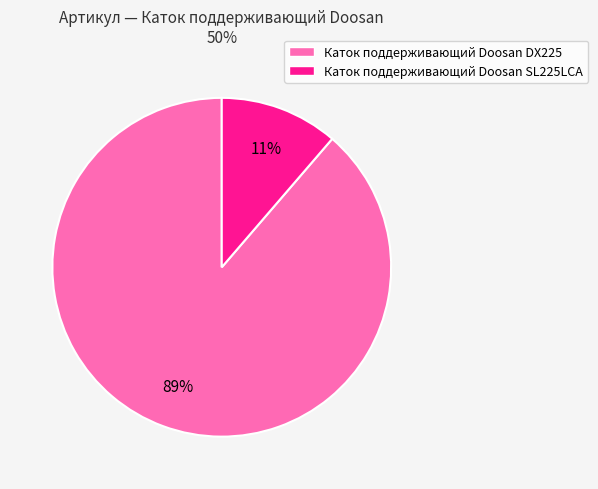

To the nearest percent, what is the average slice percentage?

50%